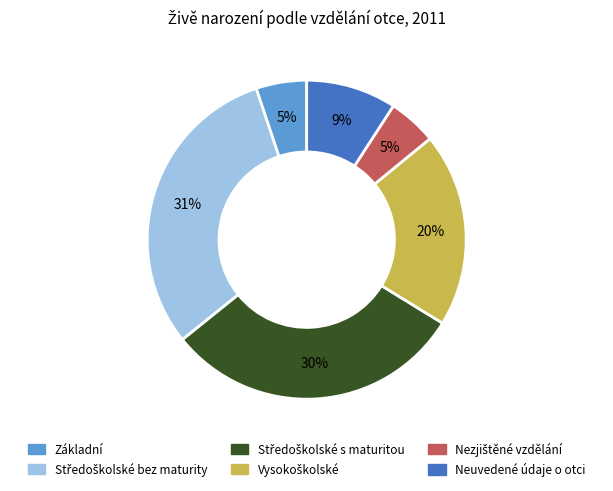

To the nearest percent, what percentage of the pie is Neuvedené údaje o otci?

9%